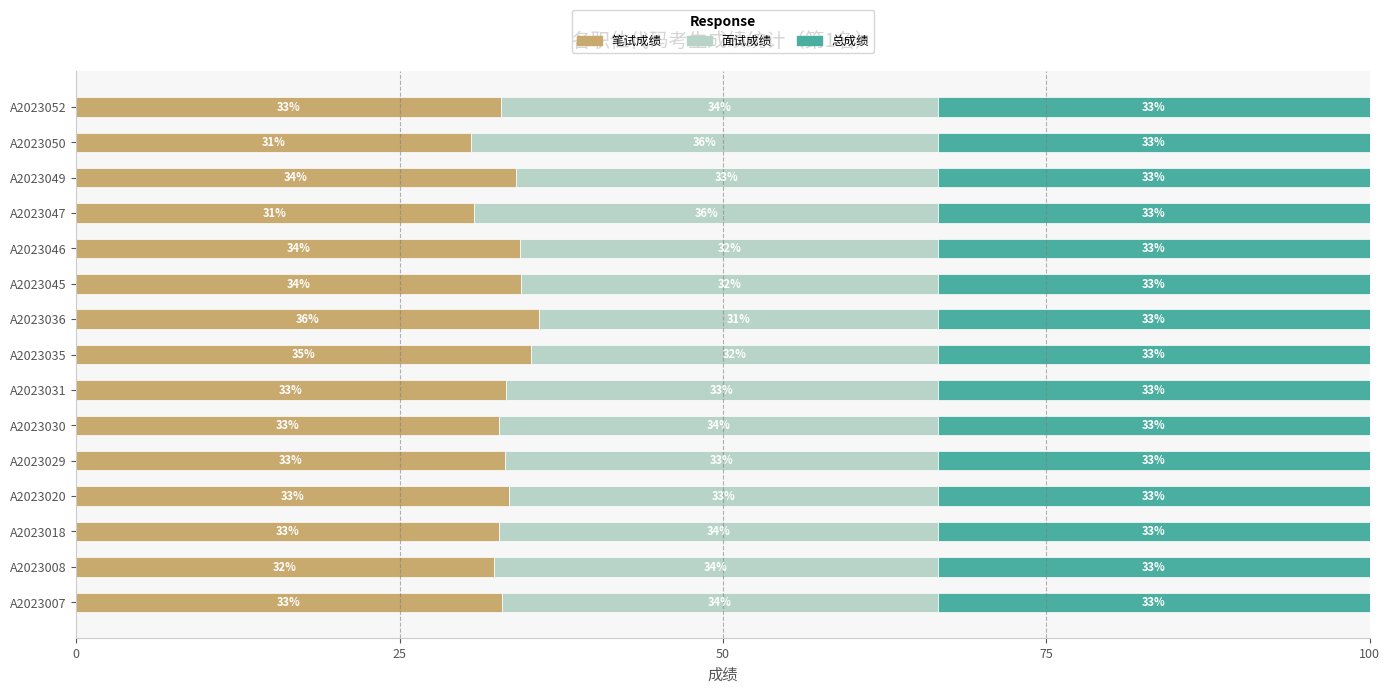

What is the highest value of the 笔试成绩 series?

35.8